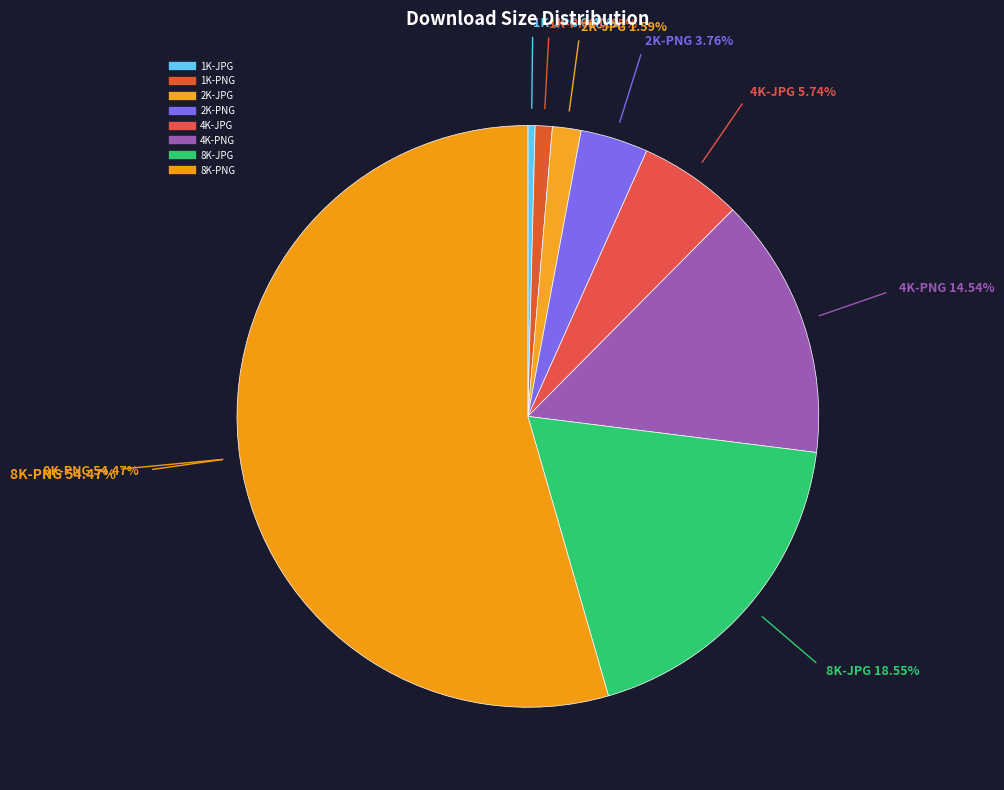

The 8K-PNG slice represents 54% of the pie. True or false?

True